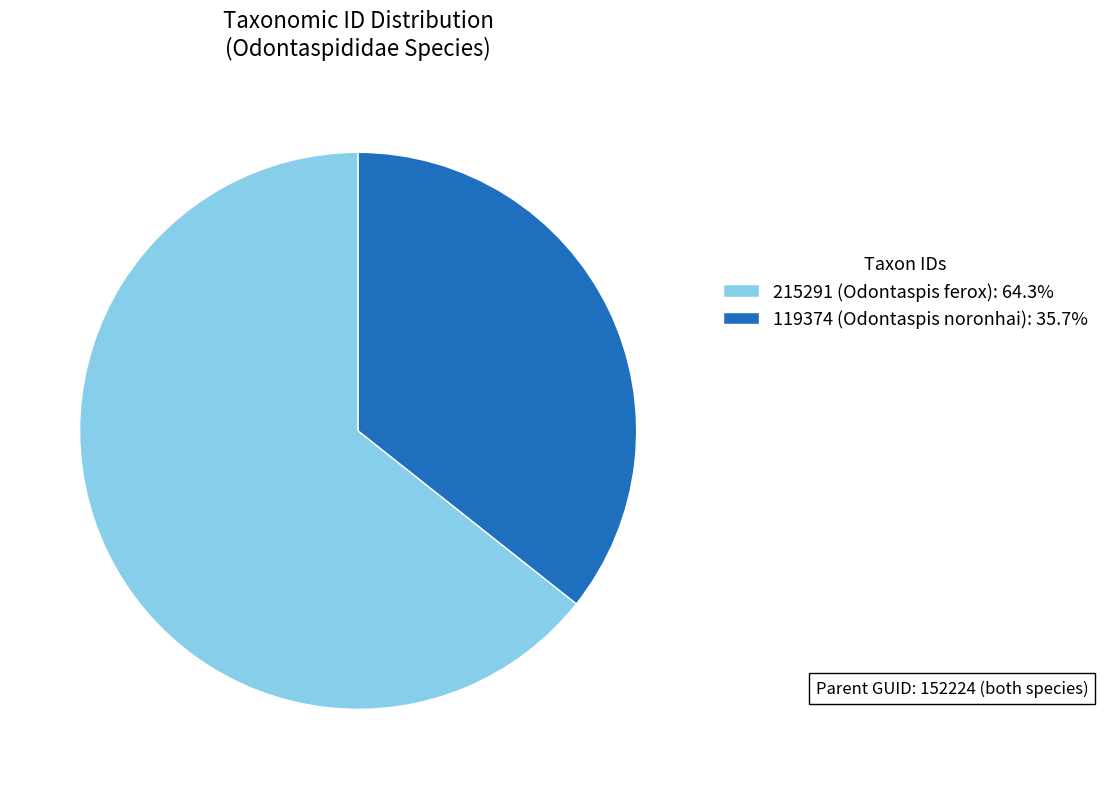

Is the sum of 119374 (Odontaspis noronhai): 35.7% and 215291 (Odontaspis ferox): 64.3% greater than half?

Yes